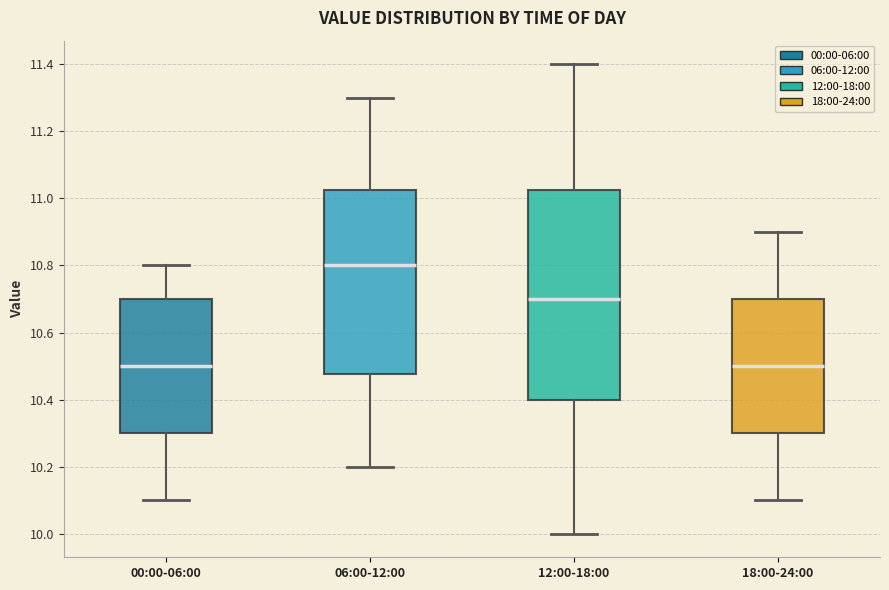

Comparing the boxes themselves (not the whiskers), which one is the tallest?

12:00-18:00